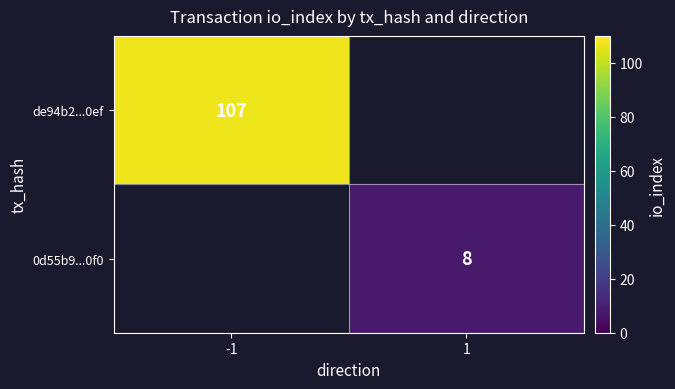

Is it true that 0d55b9...0f0 equals 11 at 1?

False